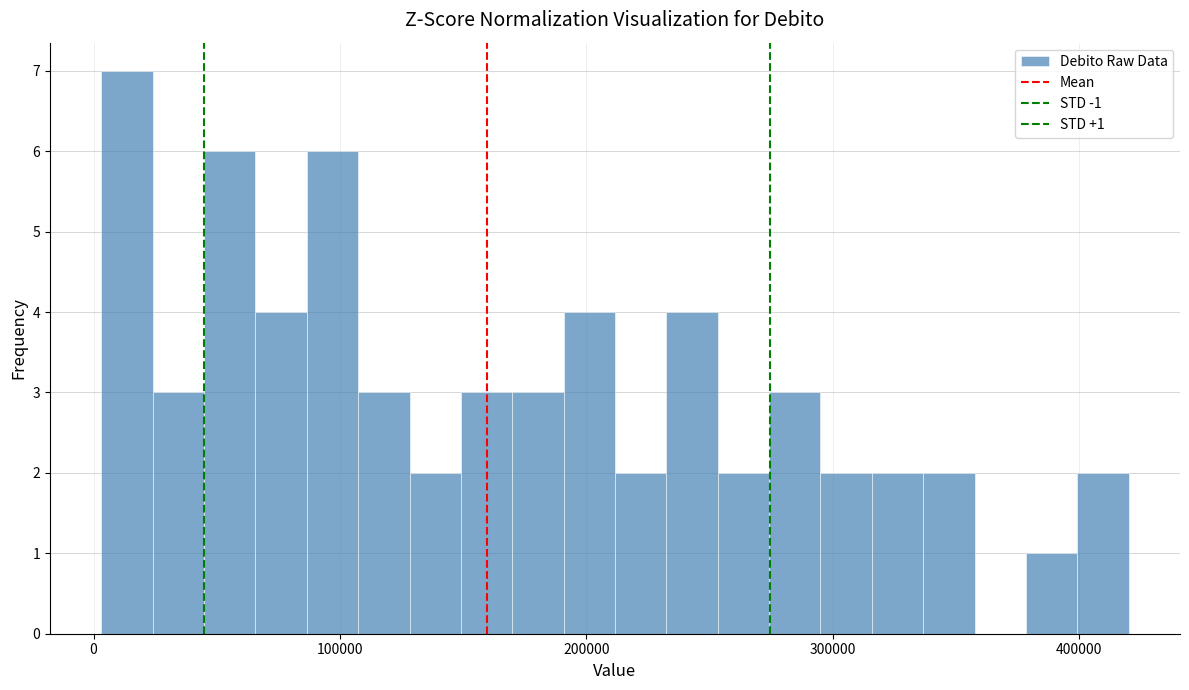

Around what value on the x-axis is the tallest bar? Give the approximate position of its centre, as read against the axis.

10000